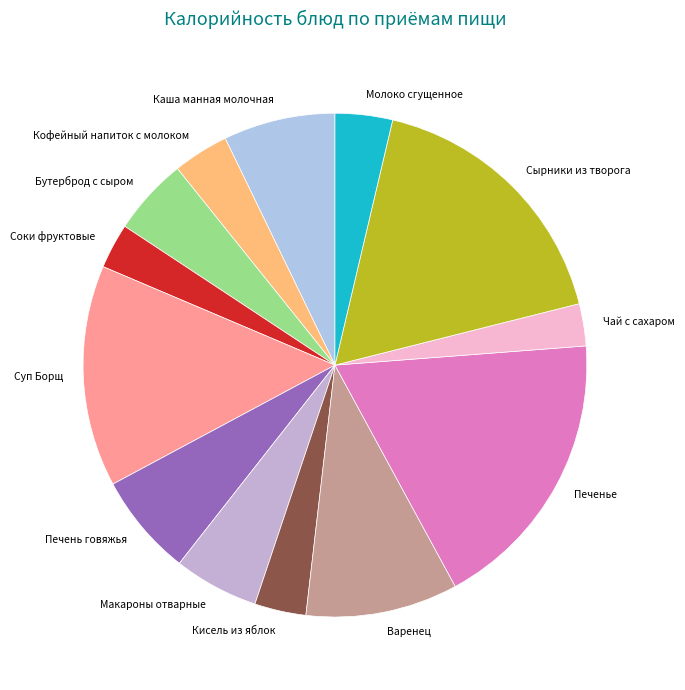

Is Суп Борщ the majority of the pie?

No